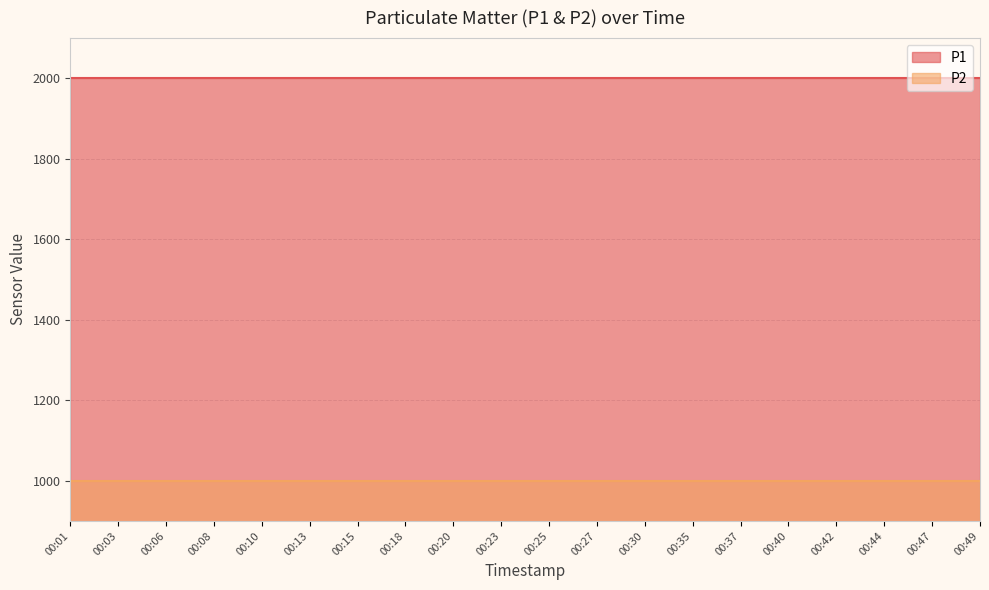

Which category has the highest value in the P1 series?

00:01